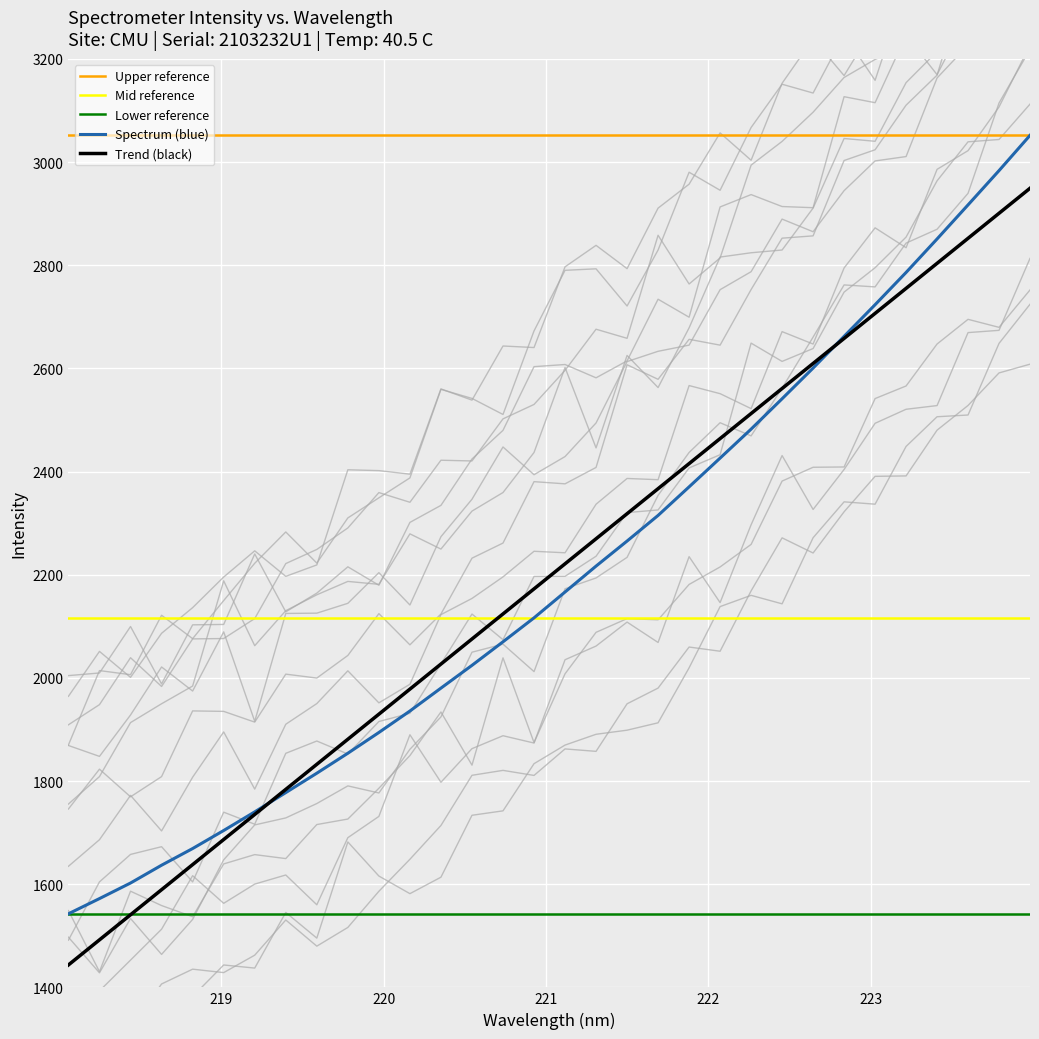

Rank the categories by value from lowest to highest.

218.0596, 218.2508, 218.442, 218.6332, 218.8244, 219.0156, 219.2067, 219.3979, 219.589, 219.7801, 219.9712, 220.1623, 220.3533, 220.5444, 220.7354, 220.9264, 221.1174, 221.3083, 221.4993, 221.6902, 221.8812, 222.0721, 222.263, 222.4538, 222.6447, 222.8355, 223.0264, 223.2172, 223.408, 223.5987, 223.7895, 223.9802